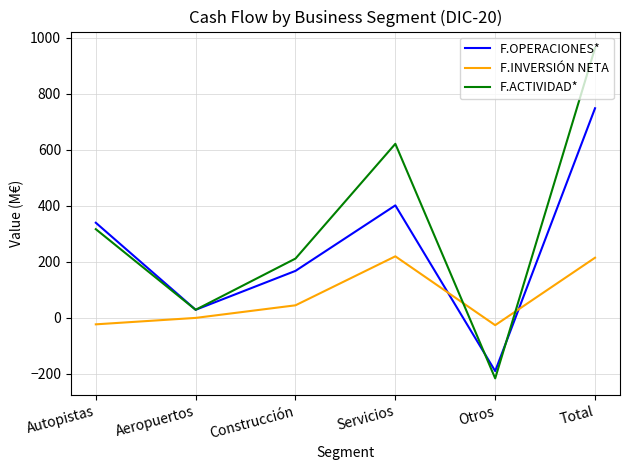

What is the difference between the second highest and minimum values in the F.OPERACIONES* series?

592